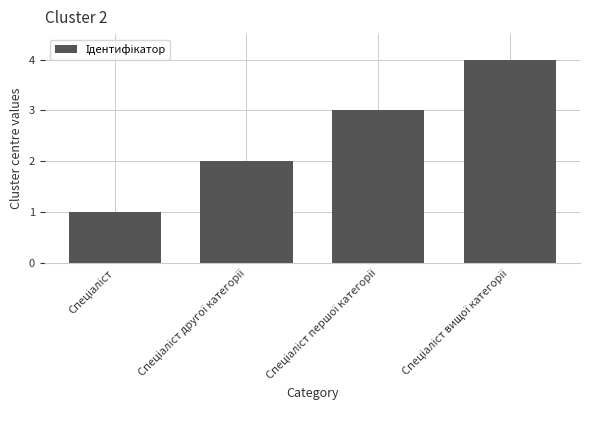

What is the difference between the maximum and minimum values?

3